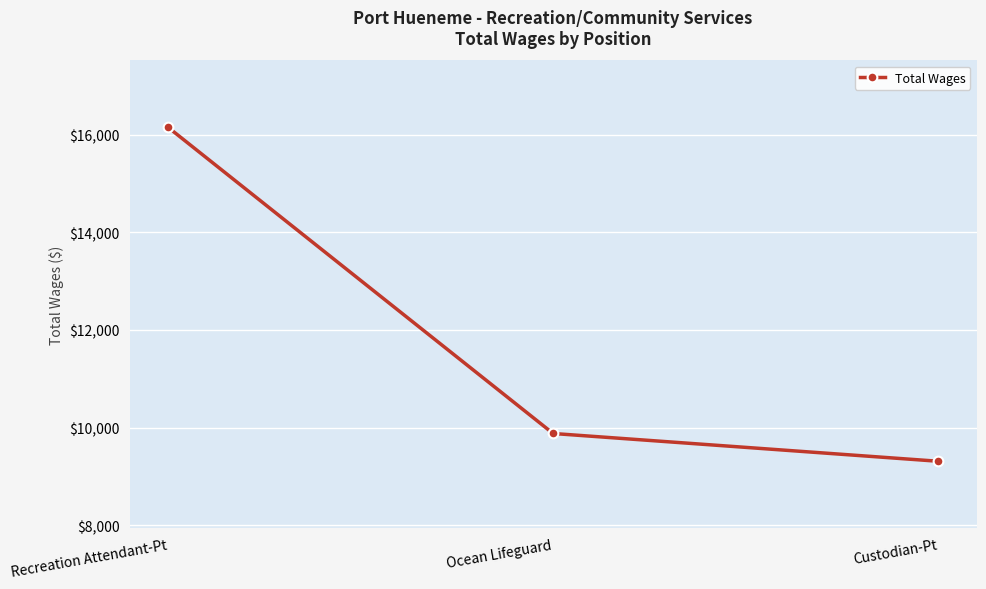

What value does the data have at Recreation Attendant-Pt, to the nearest 100?

16200